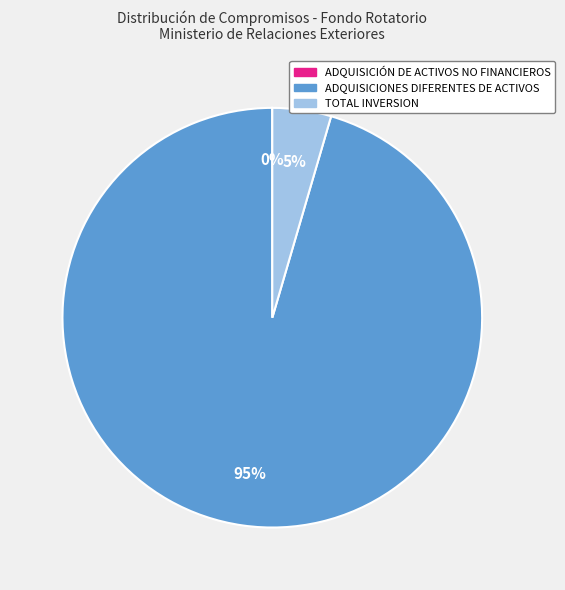

Do TOTAL INVERSION and ADQUISICIONES DIFERENTES DE ACTIVOS together represent more than half of the pie?

Yes